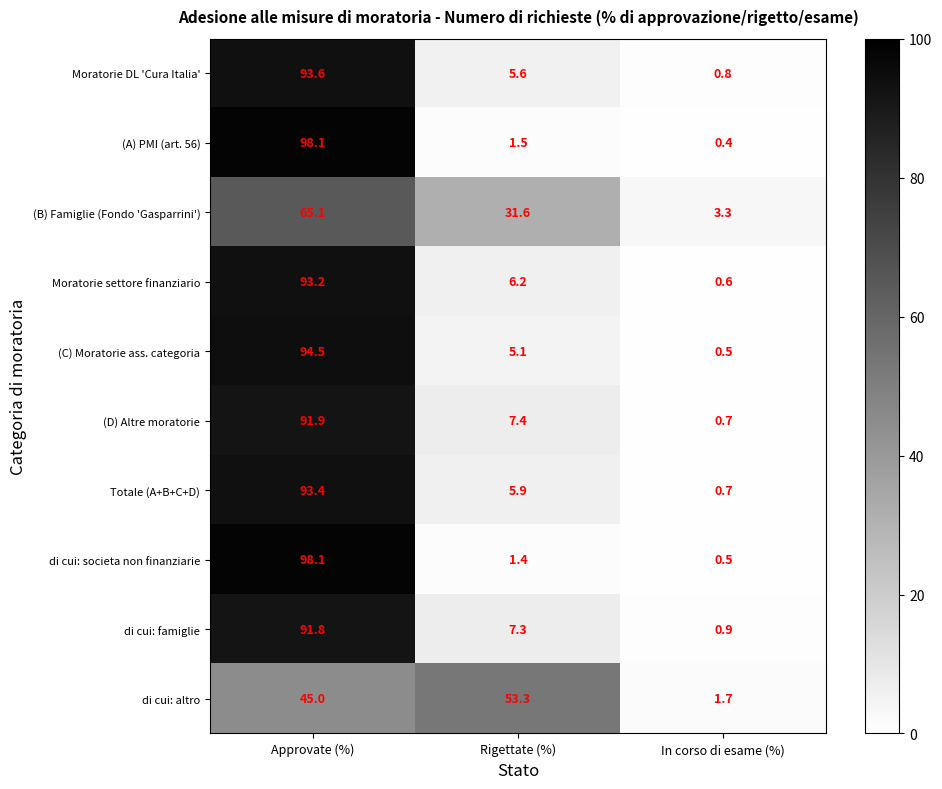

Rank the series at Rigettate (%) from highest to lowest value.

di cui: altro, (B) Famiglie (Fondo 'Gasparrini'), (D) Altre moratorie, di cui: famiglie, Moratorie settore finanziario, Totale (A+B+C+D), Moratorie DL 'Cura Italia', (C) Moratorie ass. categoria, (A) PMI (art. 56), di cui: societa non finanziarie